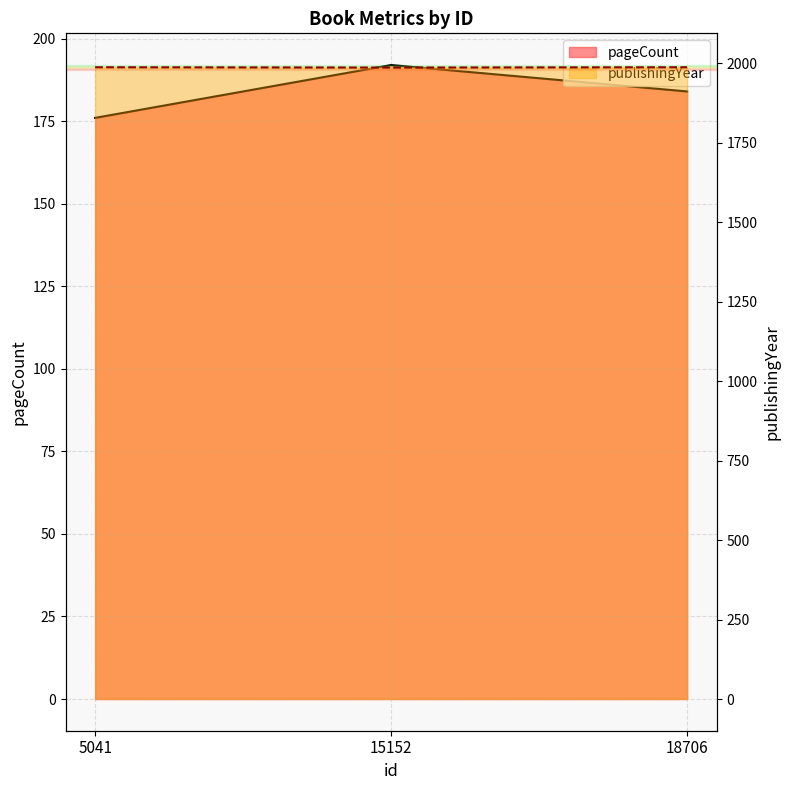

Reading left to right, transcribe all the data shown in this chart.

pageCount: 5041=176	15152=192	18706=184
publishingYear: 5041=1988	15152=1987	18706=1988